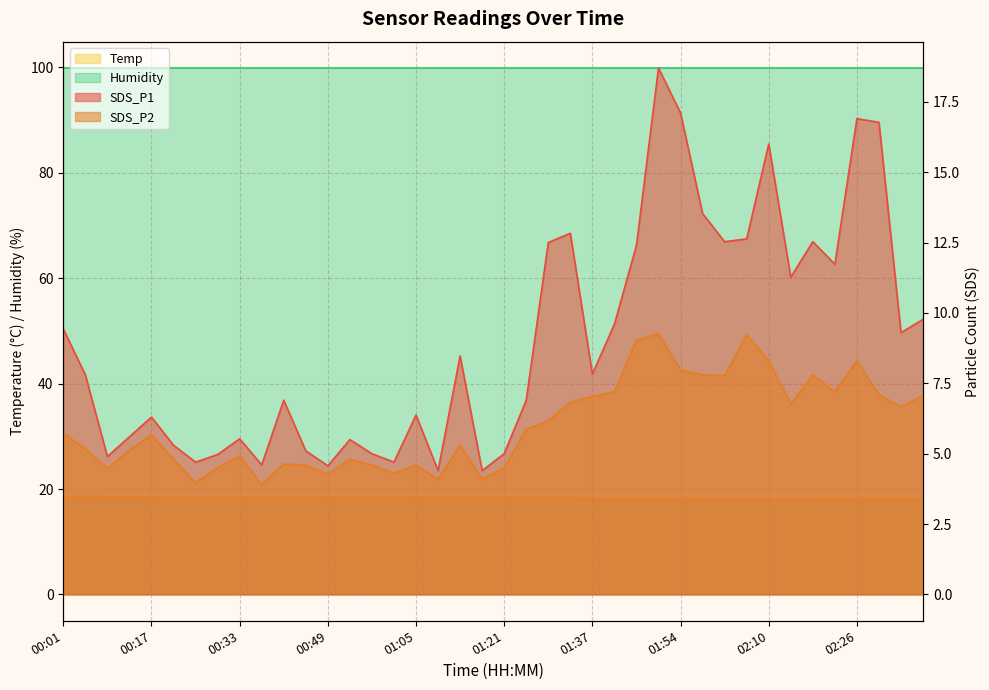

True or false: SDS_P2 has more than 0 points higher than both neighbors.

True